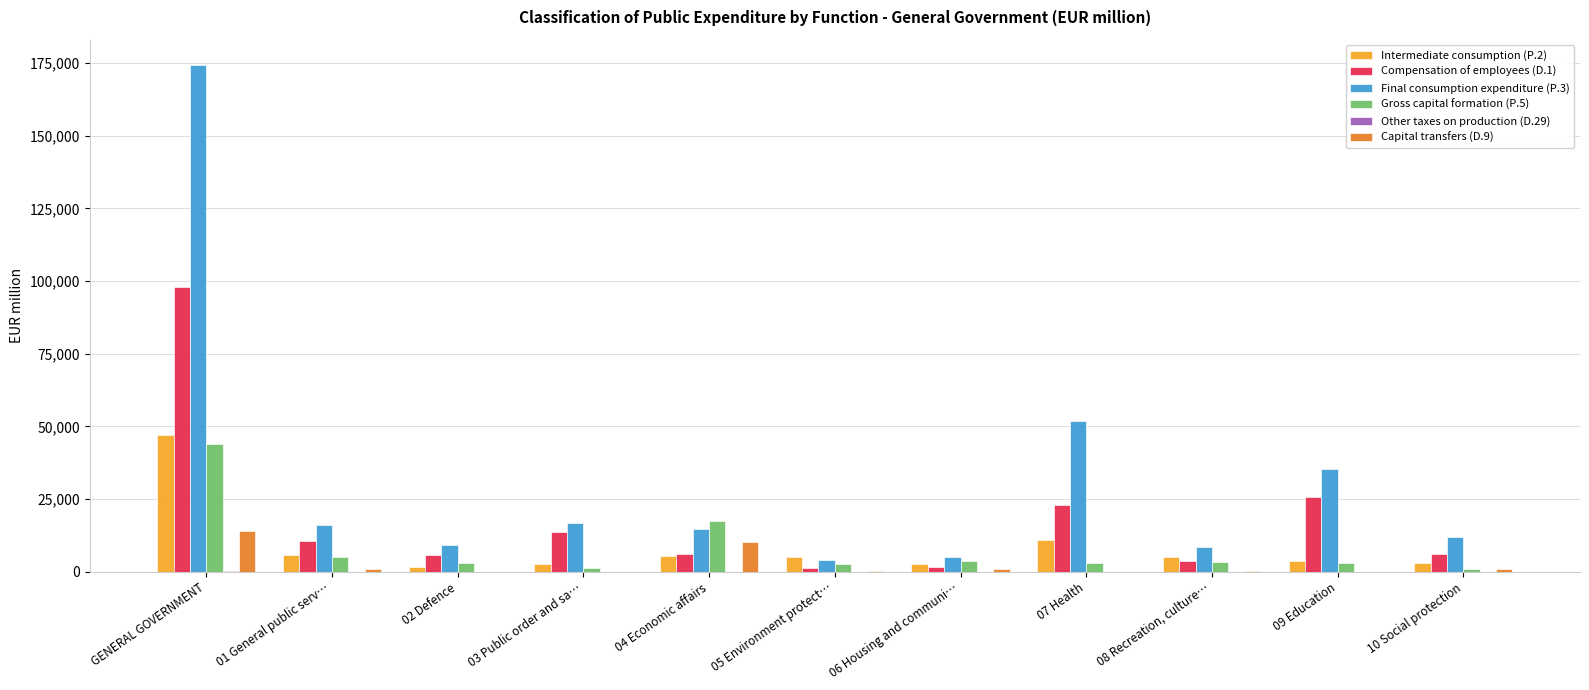

What is the greatest value displayed?

174267